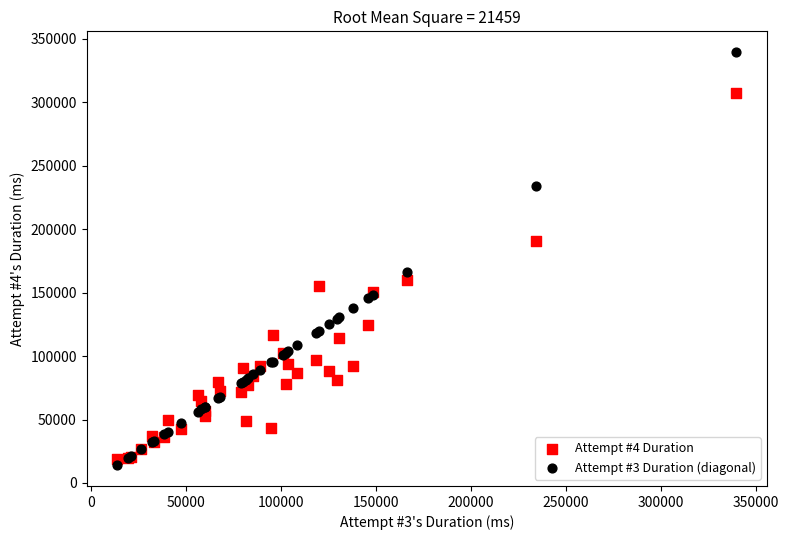

Which series has the widest spread of Y values?

Attempt #3 Duration (diagonal)